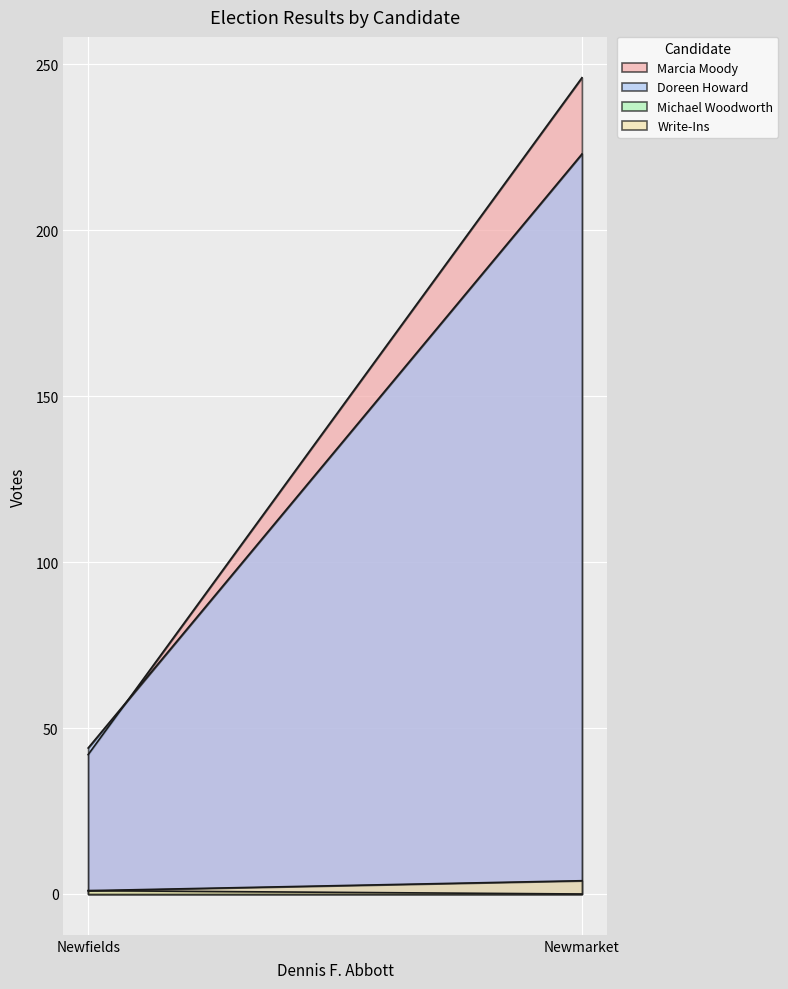

True or false: Write-Ins has a value of 4 at Newmarket.

True